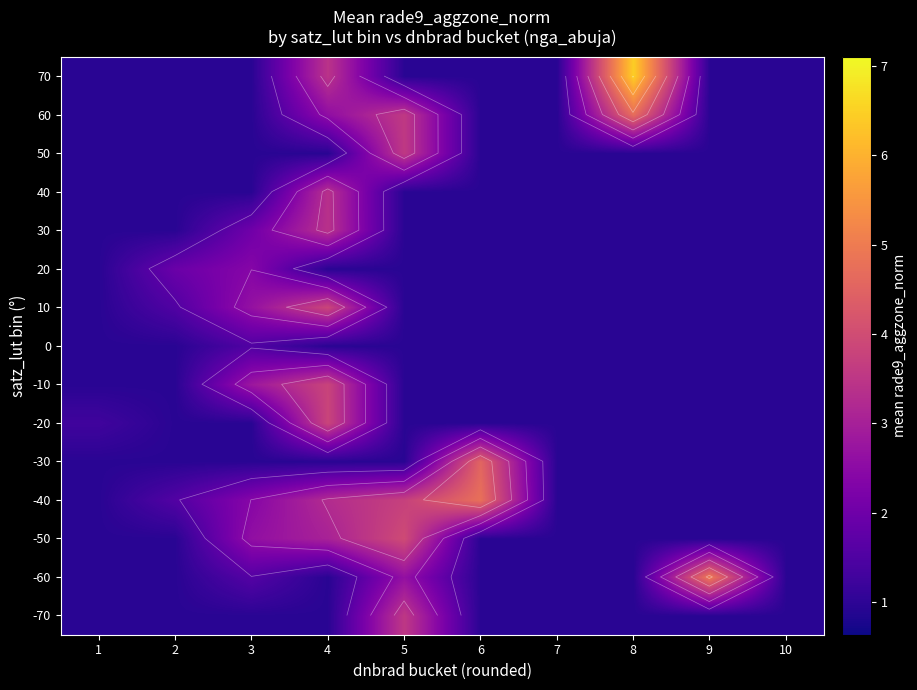

The value of 70 at 3 is 0.6. True or false?

False